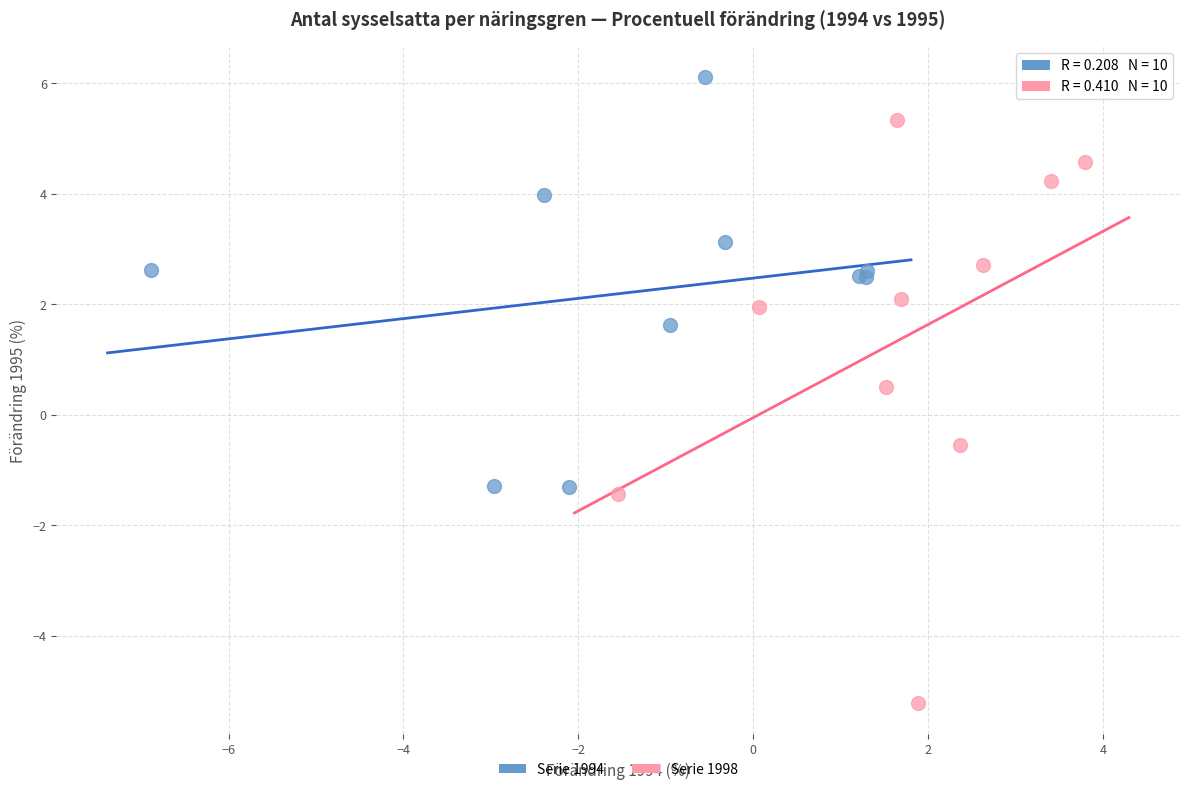

Which series has the widest spread of Y values?

Serie 1998